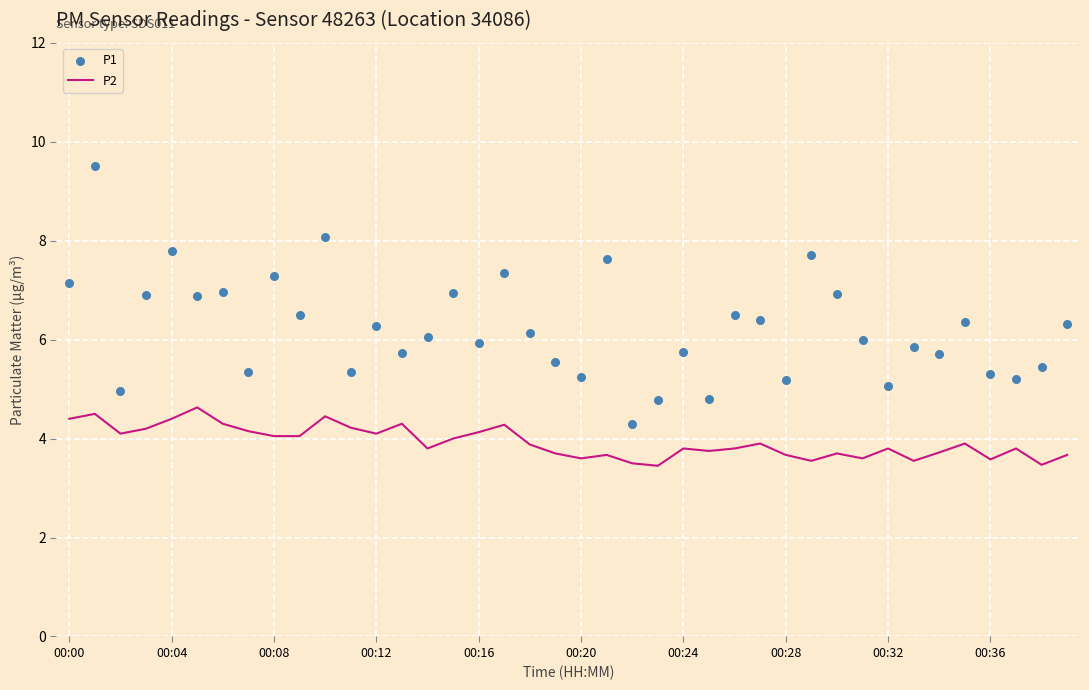

Which series contains the highest Y value?

P1